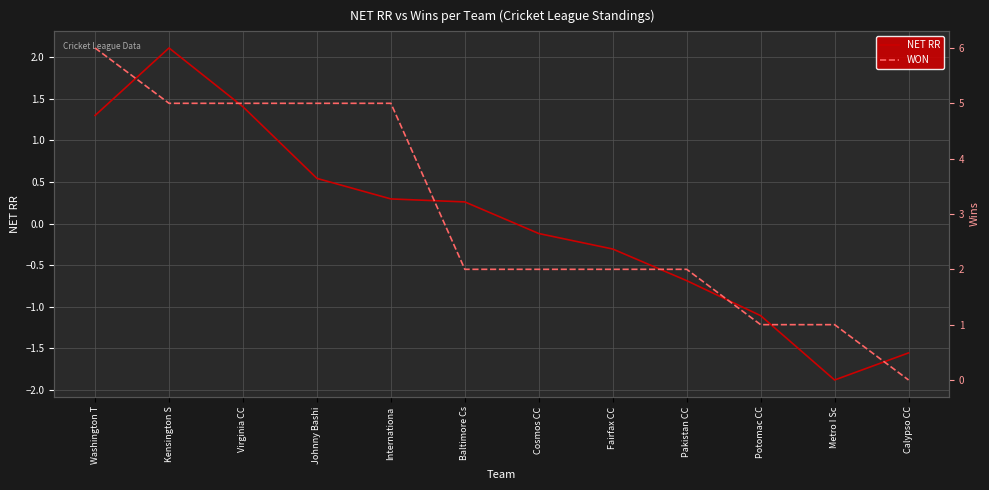

Where is WON nearest to the value 3?

Baltimore Cs